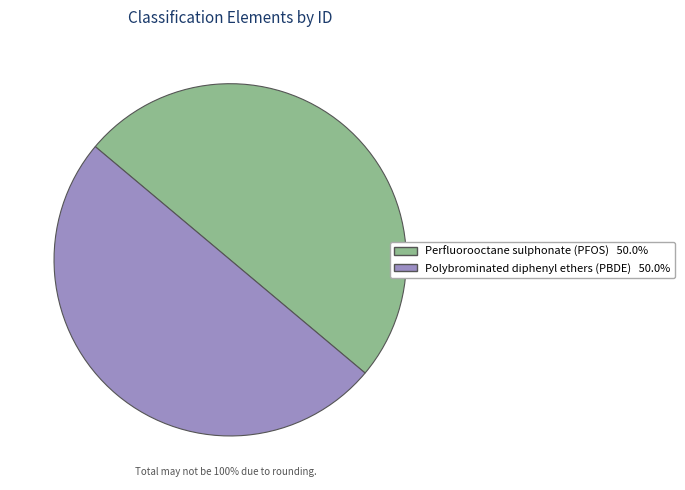

What is the ratio of the value at Perfluorooctane sulphonate (PFOS) to the value at Polybrominated diphenyl ethers (PBDE)?

1.0